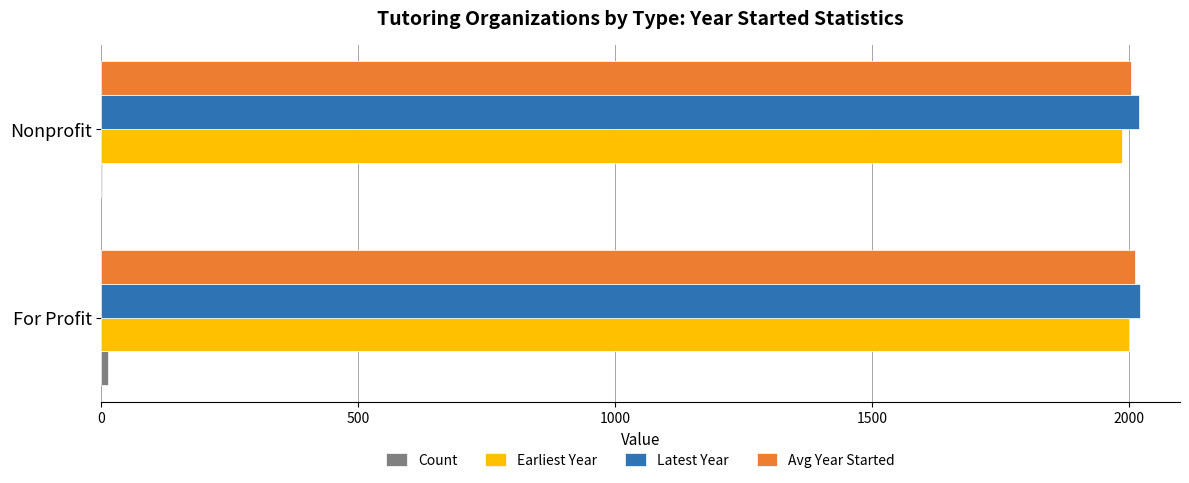

What is the highest value of the Latest Year series?

2022